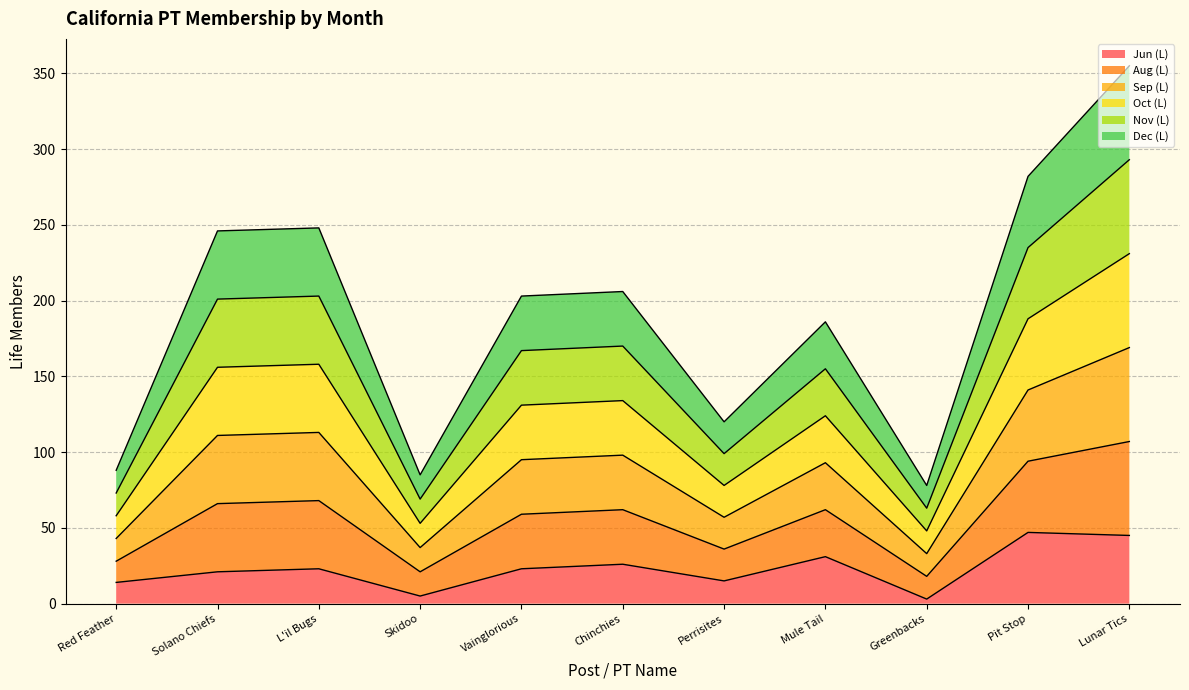

Does the chart display data point markers on the line(s)?

No